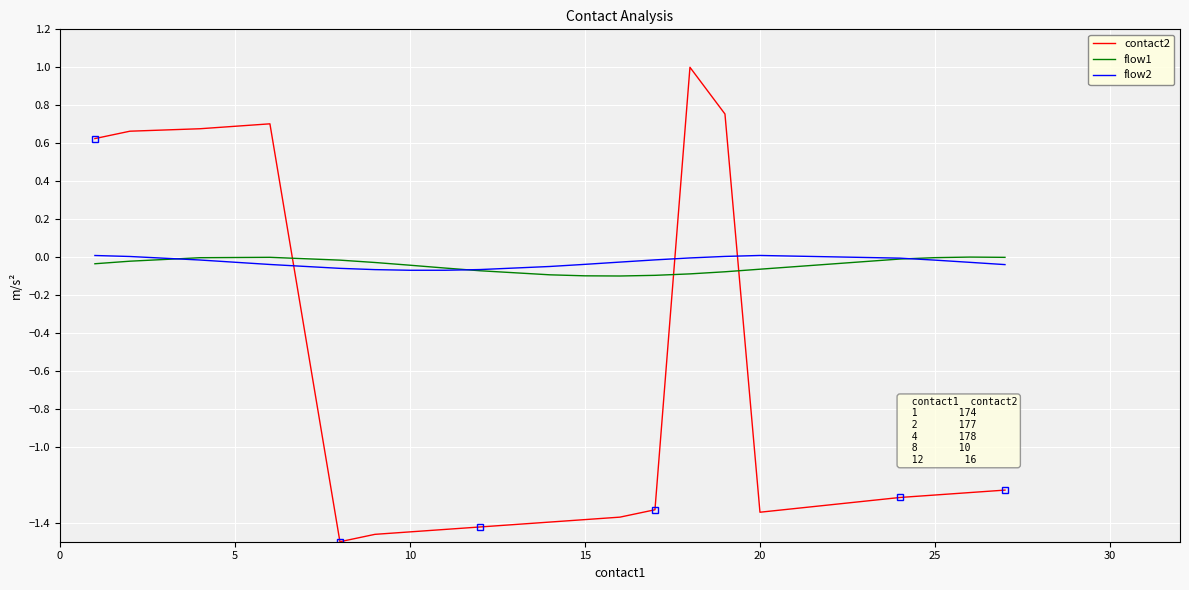

At how many categories does at least one series exceed -1?

20